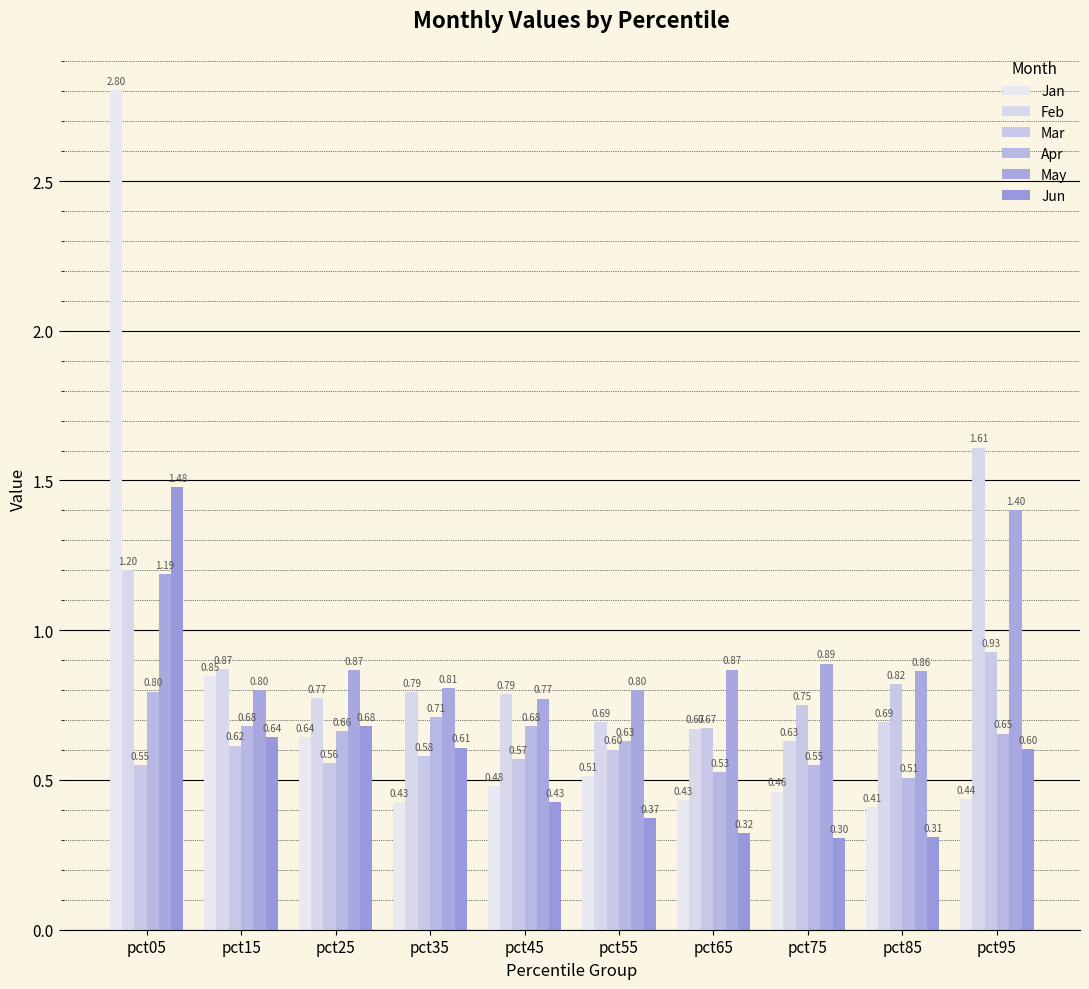

True or false: May has a value of 0.9 at pct25.

True